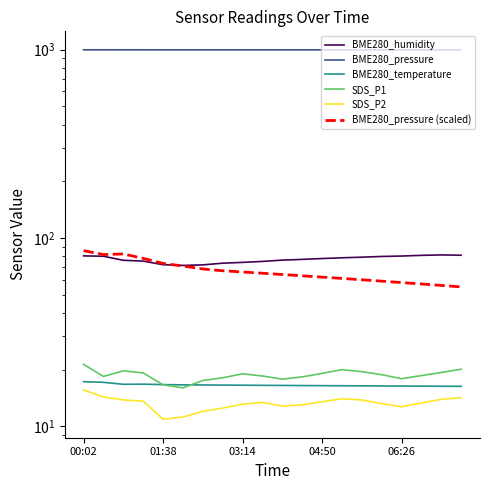

True or false: BME280_pressure (scaled) and SDS_P1 intersect in this chart.

False